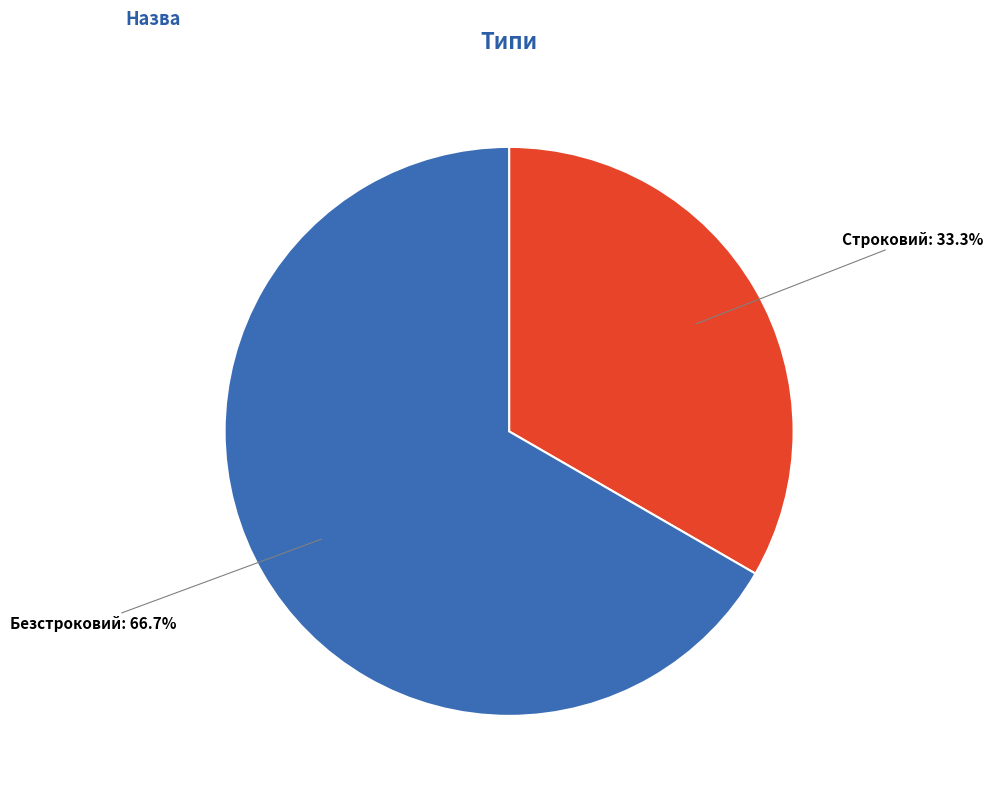

Which category has the biggest portion of the pie?

Безстроковий